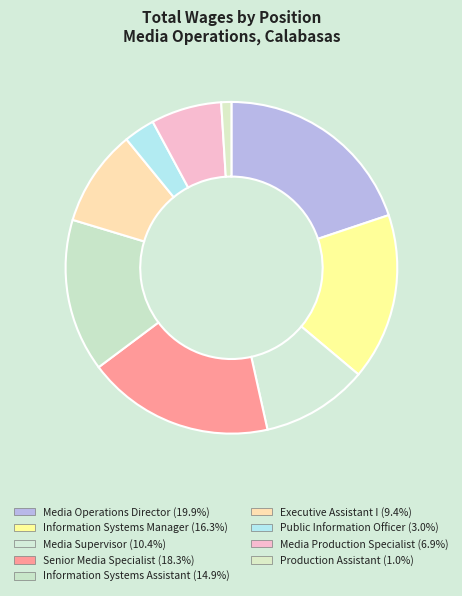

Is Media Operations Director the majority of the pie?

No